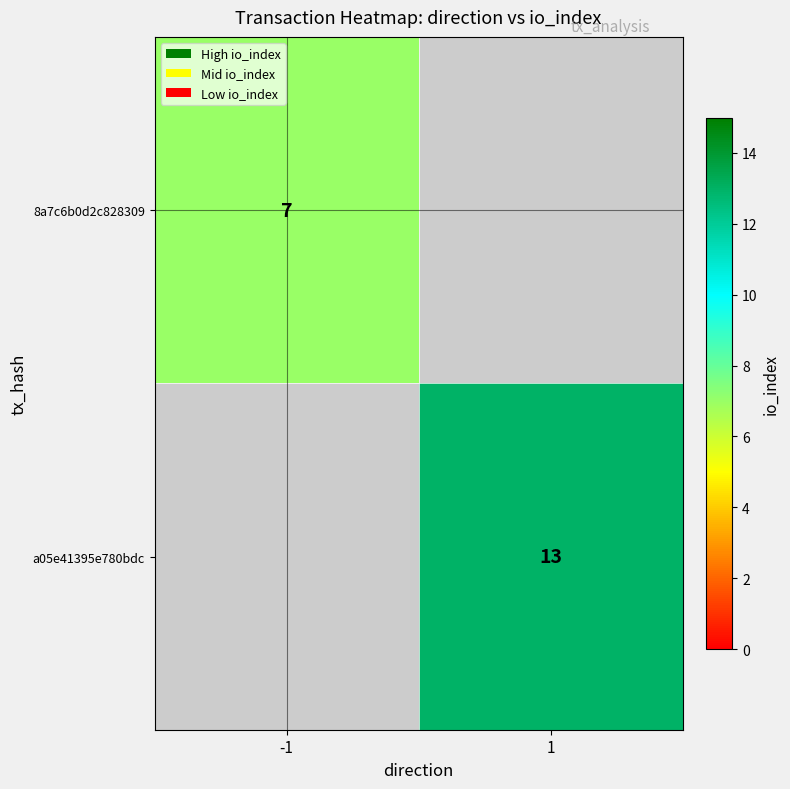

The value of a05e41395e780bdc at 1 is 13. True or false?

True